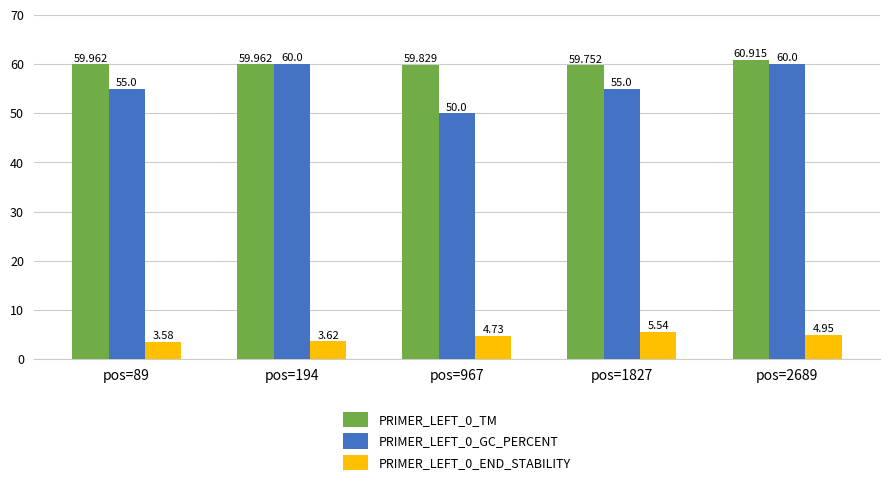

Reading right to left, list all the values displayed in this chart.

PRIMER_LEFT_0_TM: 60.9	59.8	59.8	60.0	60.0
PRIMER_LEFT_0_GC_PERCENT: 60.0	55.0	50.0	60.0	55.0
PRIMER_LEFT_0_END_STABILITY: 5.0	5.5	4.7	3.6	3.6